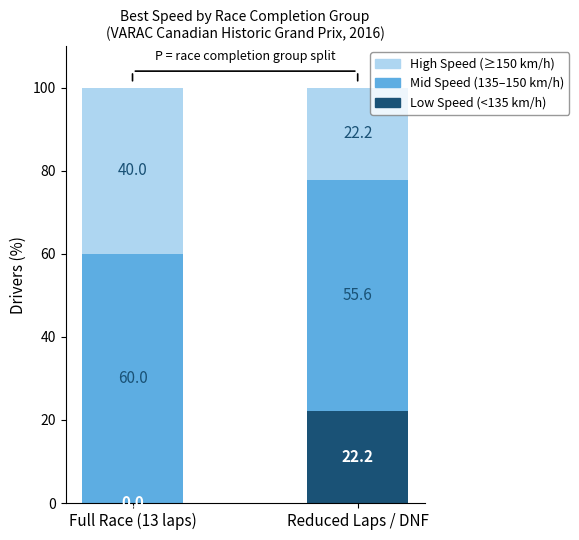

What is the sum of all Low Speed (<135 km/h) values?

22.2